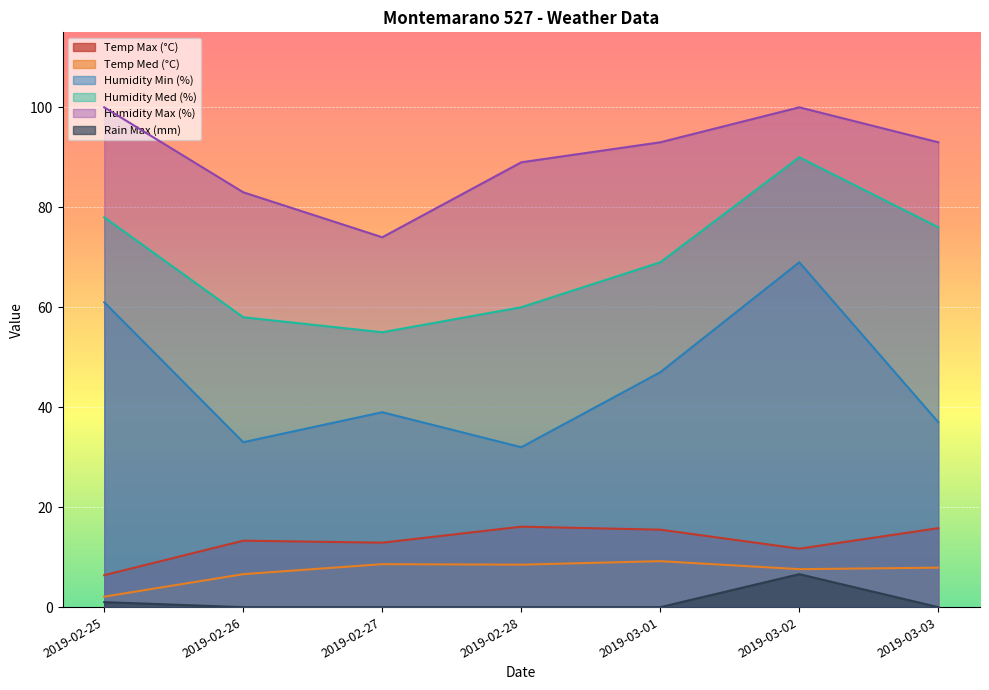

How many data points in Rain Max (mm) are above 0?

2